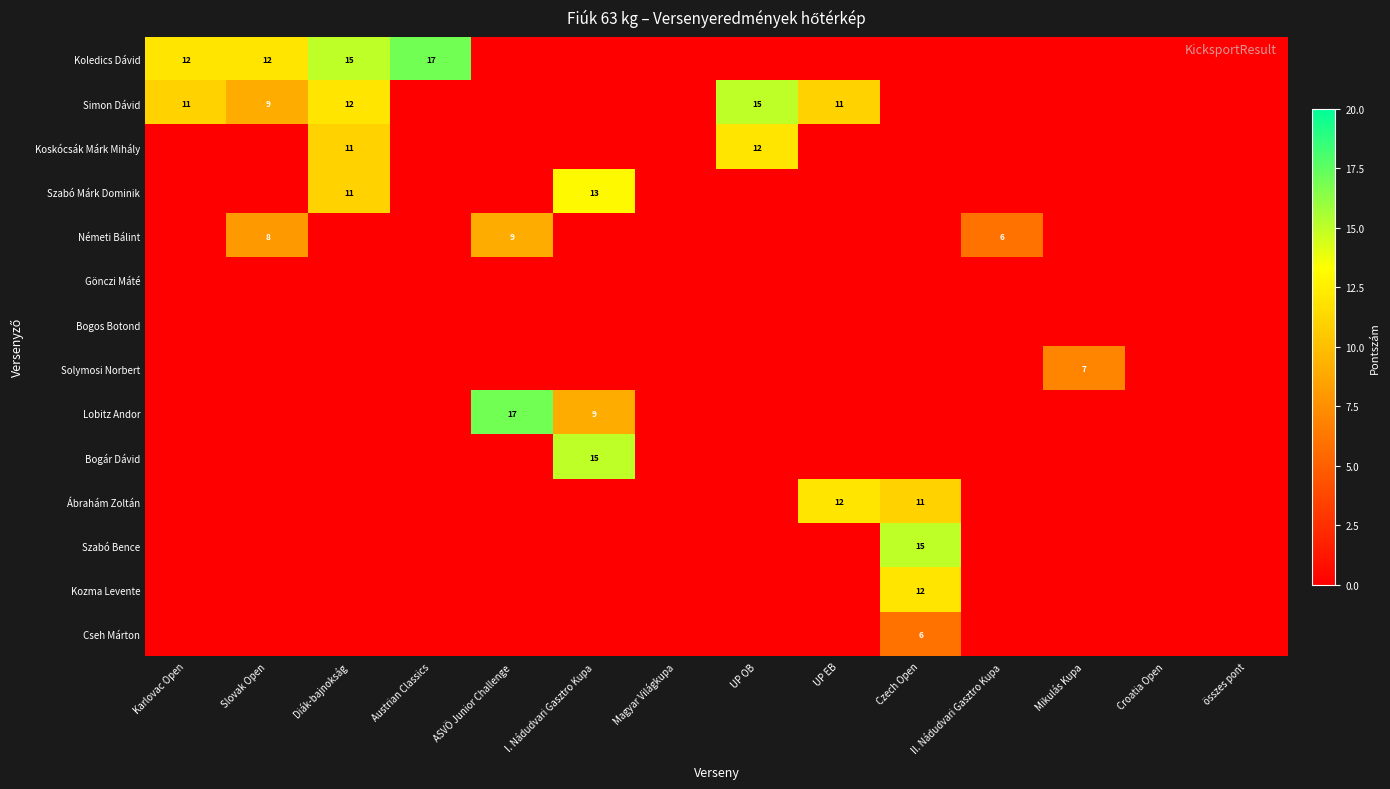

At Croatia Open, list the series in order from largest to smallest.

Koledics Dávid, Simon Dávid, Koskócsák Márk Mihály, Szabó Márk Dominik, Németi Bálint, Gönczi Máté, Bogos Botond, Solymosi Norbert, Lobitz Andor, Bogár Dávid, Ábrahám Zoltán, Szabó Bence, Kozma Levente, Cseh Márton